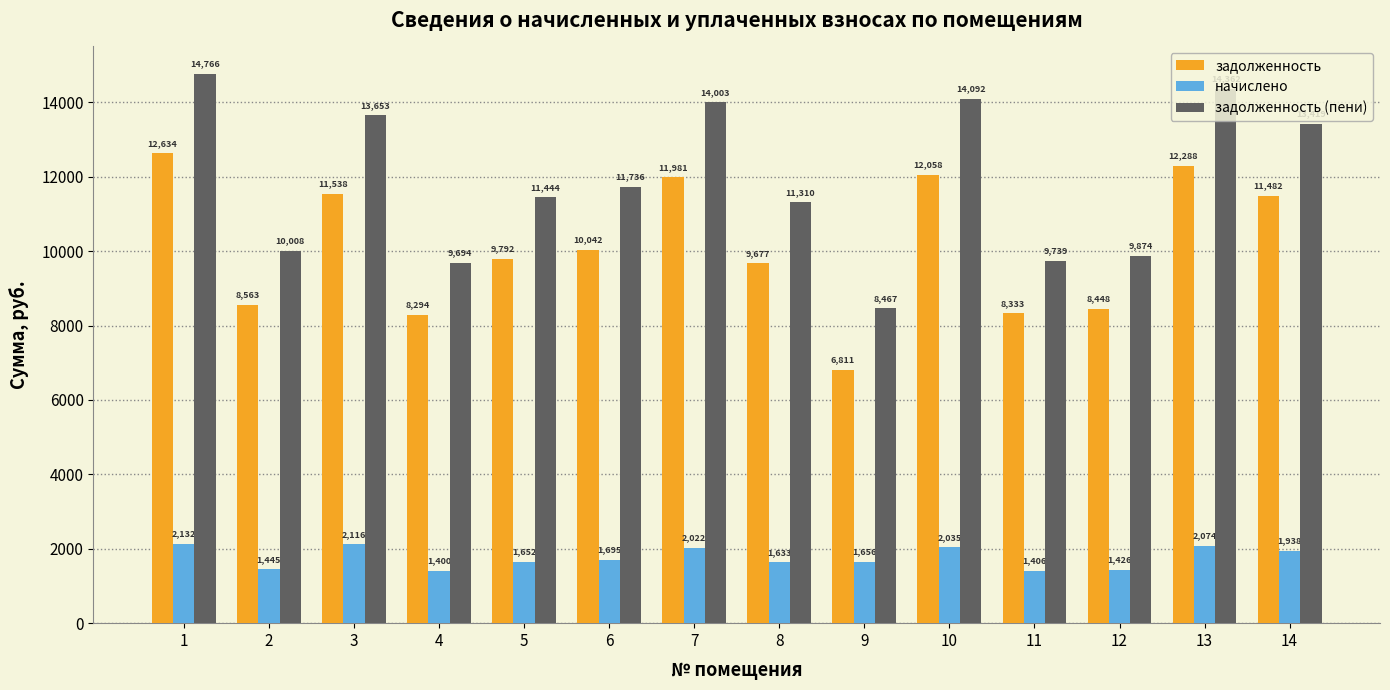

At which label does задолженность (пени) reach its peak?

1